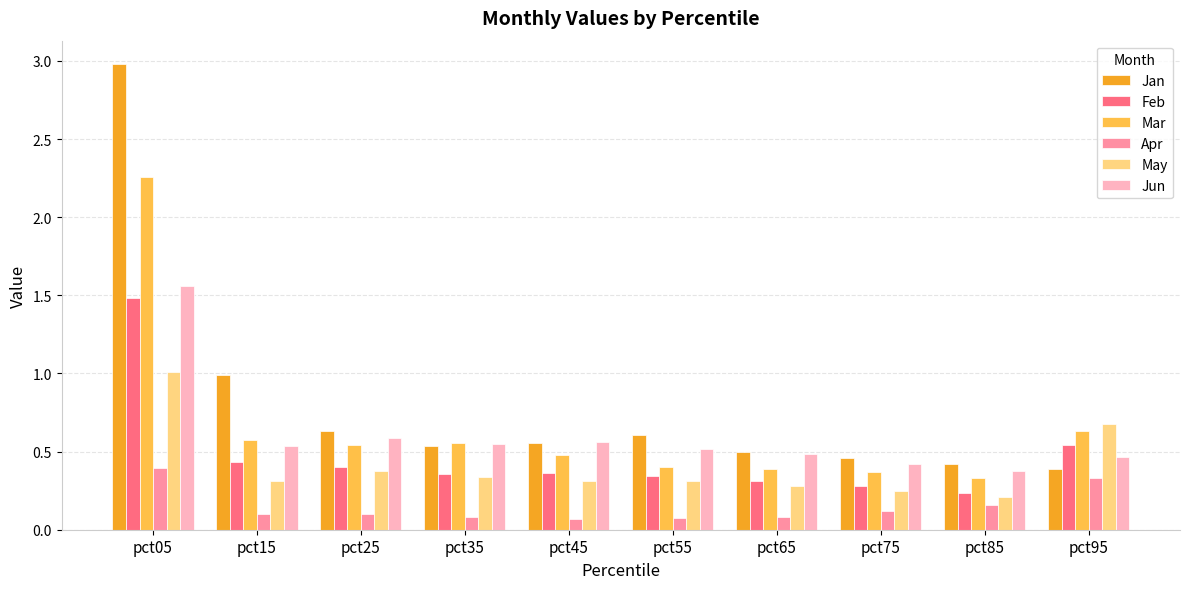

Read the May value at pct05.

1.0